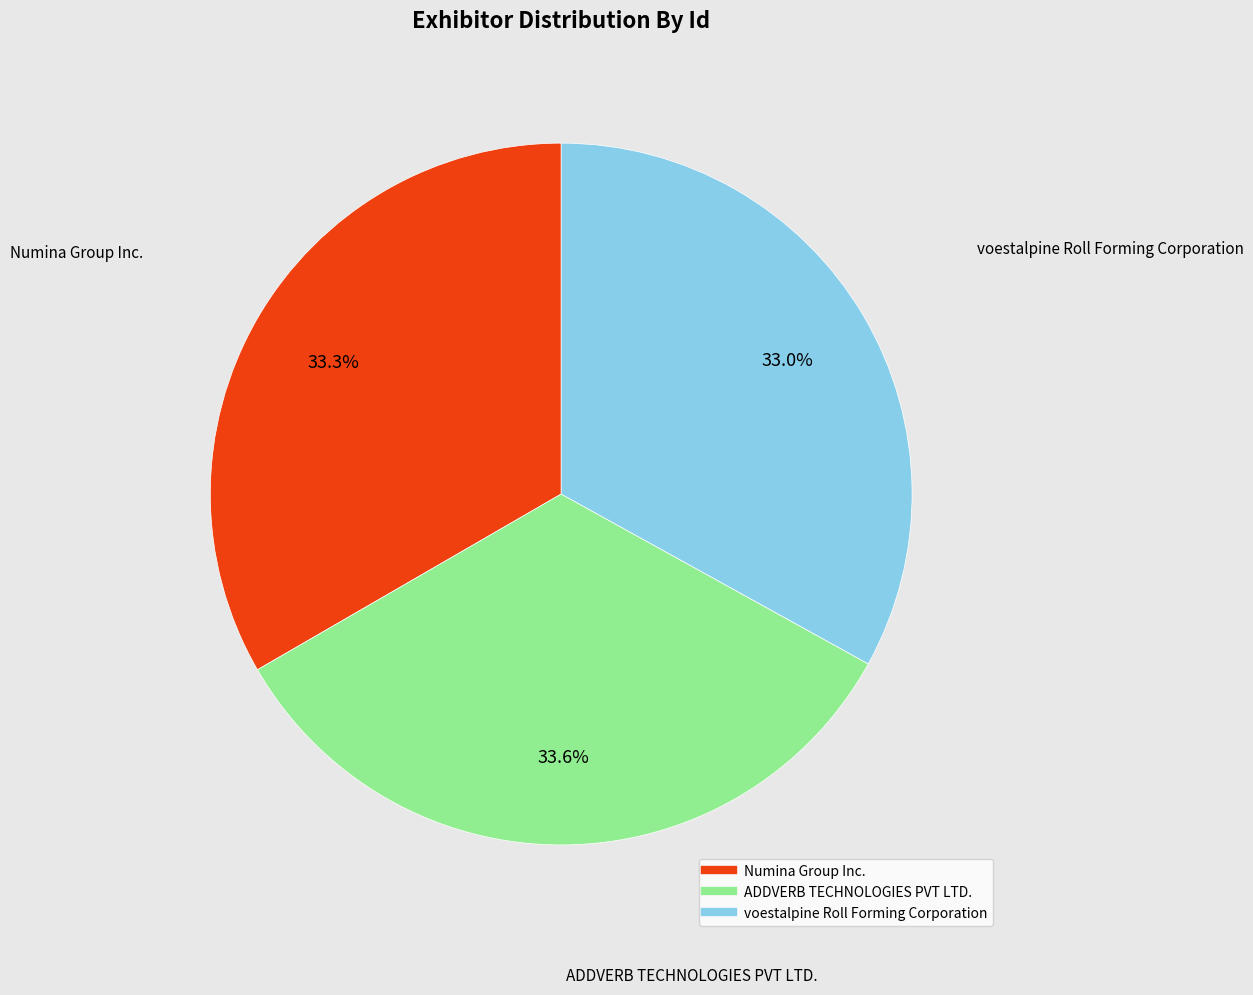

True or false: Numina Group Inc. accounts for 44% of the total.

False